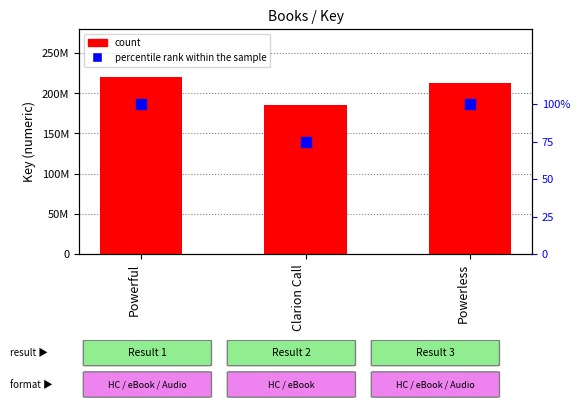

Which series has the largest total across all categories?

count